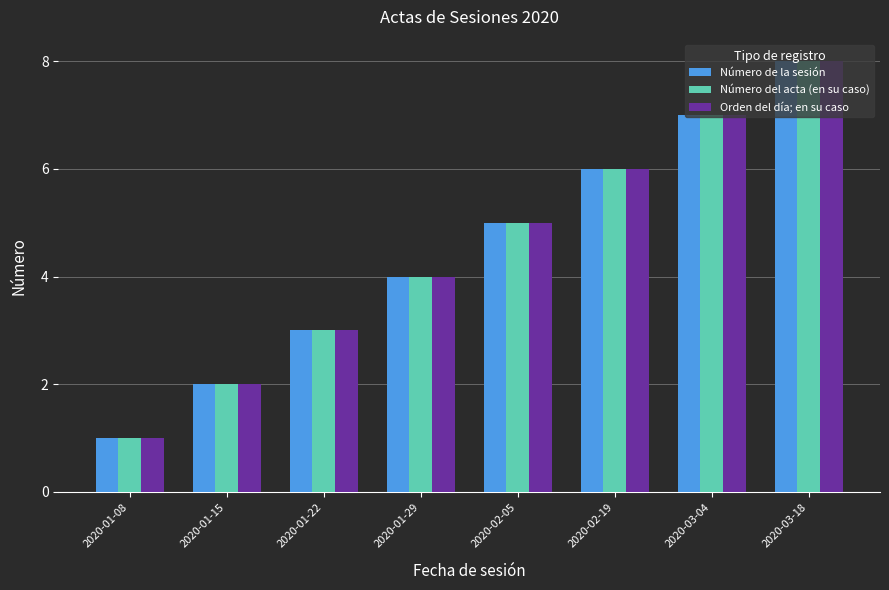

What are all the series names shown in the legend?

Número de la sesión, Número del acta (en su caso), Orden del día; en su caso